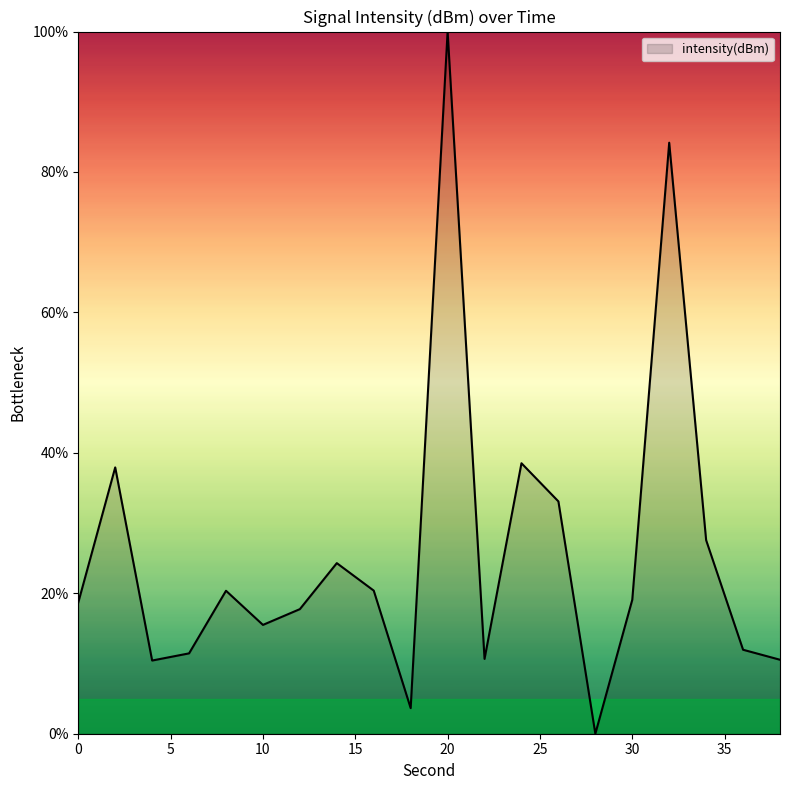

What is the maximum value shown in the chart?

100.0